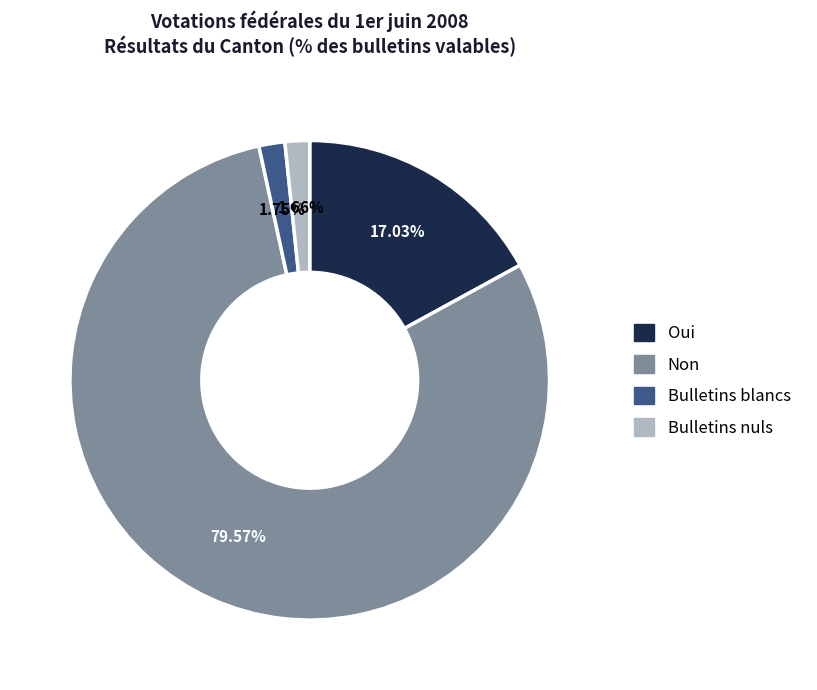

To the nearest percent, what is the average slice percentage?

25%